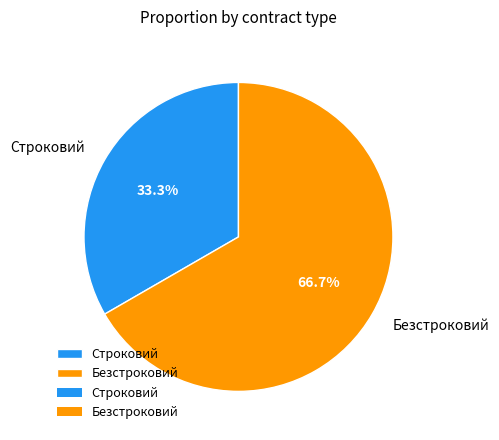

What is the total percentage of Безстроковий and Строковий?

100.0%